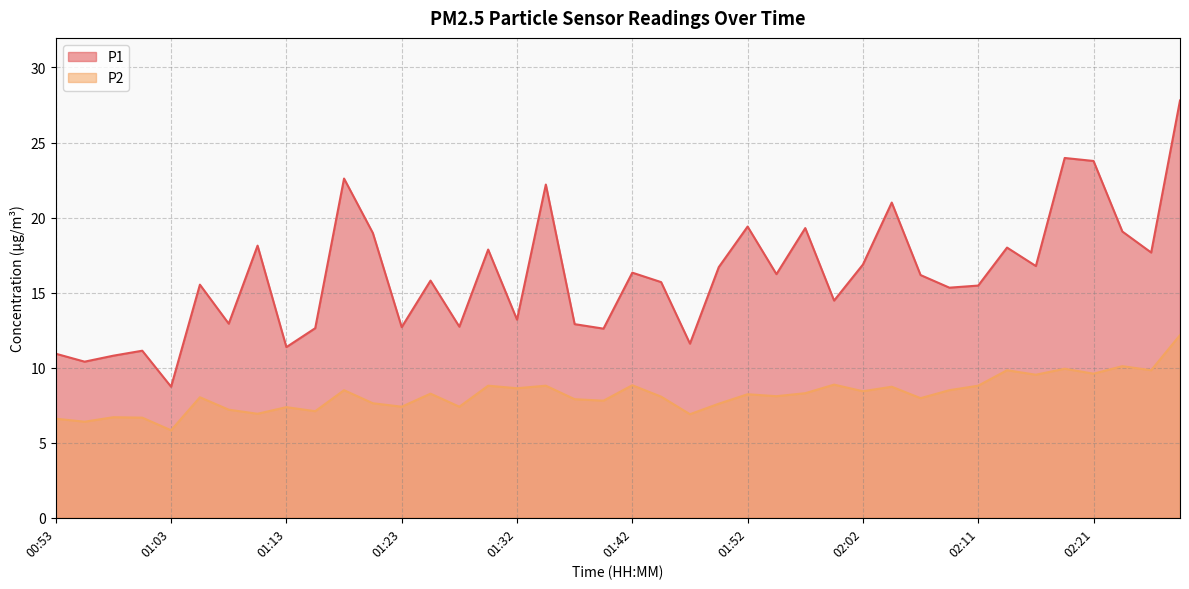

At which category does P1 reach its first local peak?

01:01